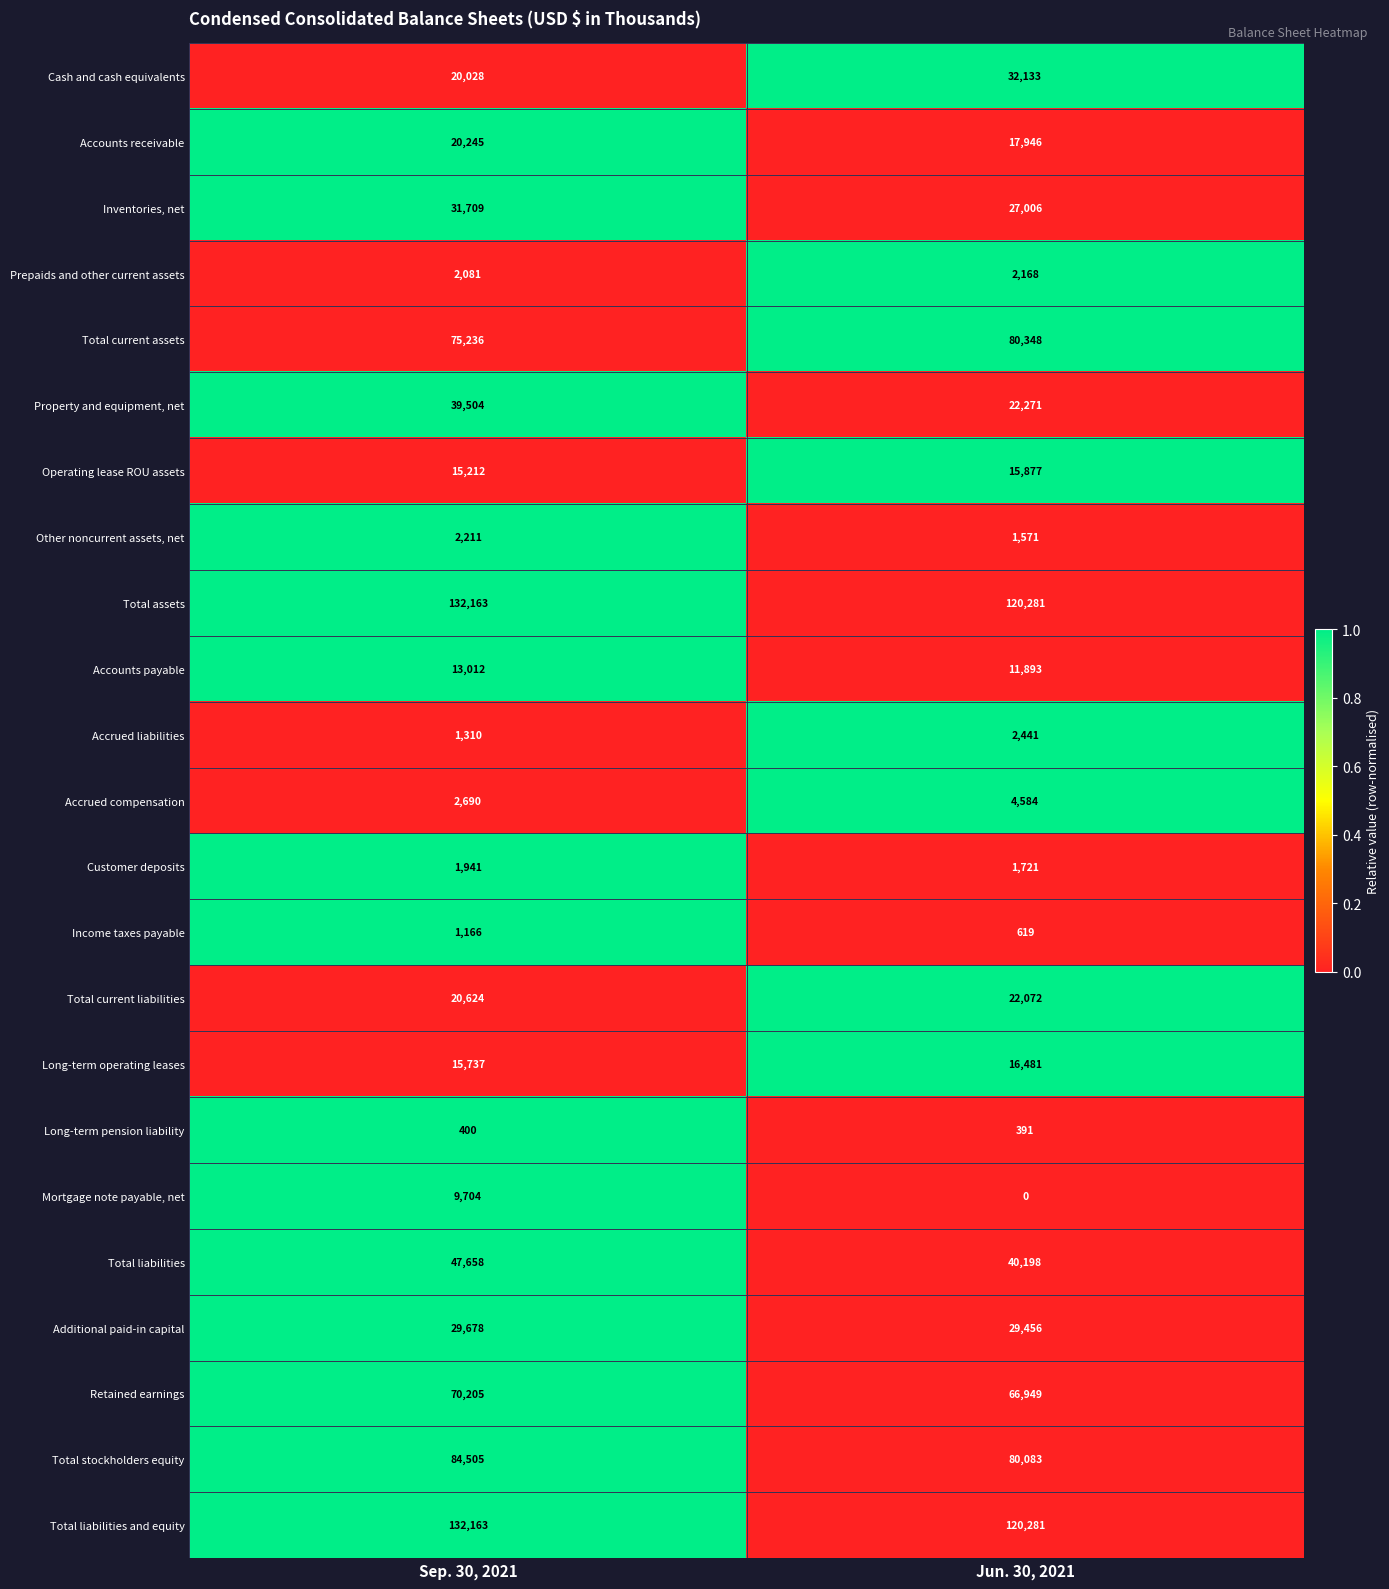

The Total liabilities series shows 21703 at Sep. 30, 2021. True or false?

False